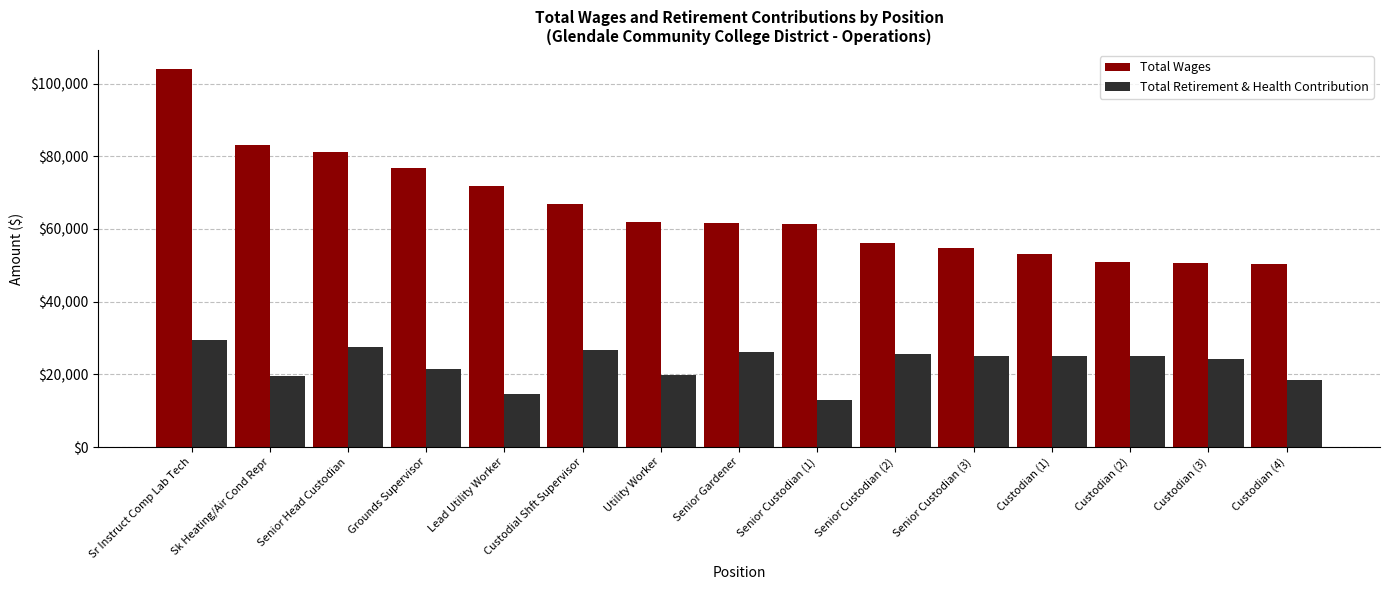

Does the chart contain stacked bars?

No